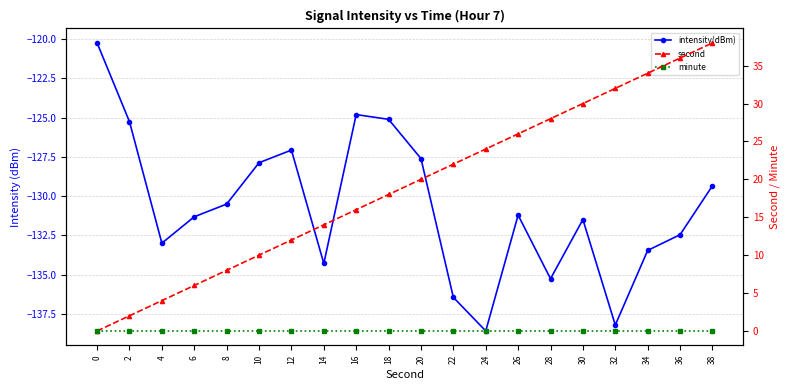

What is the value of the second point at the 5th from the left?

8.0